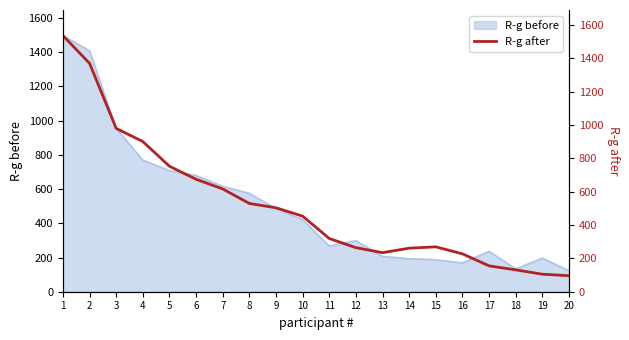

Reading right to left, extract all data points from this chart.

96	105	131	155	227	269	261	234	264	319	453	503	529	616	674	752	900	979	1369	1535